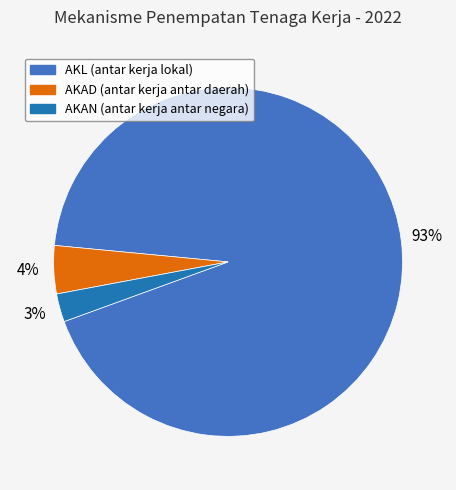

To the nearest percent, what is the average slice percentage?

33%